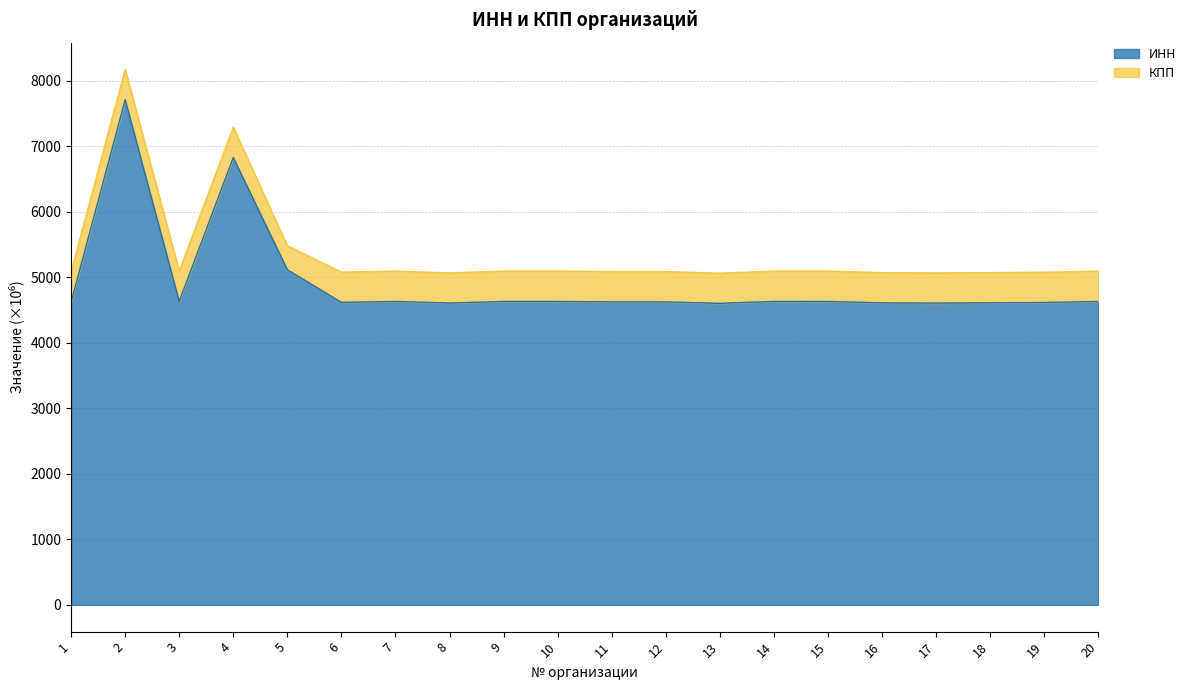

Reading left to right, extract all data points from this chart.

4620.0	7712.0	4633.0	6829.0	5116.0	4618.0	4632.1	4607.0	4632.1	4632.0	4626.0	4625.0	4603.0	4632.1	4632.2	4610.0	4607.0	4611.0	4616.0	4632.0